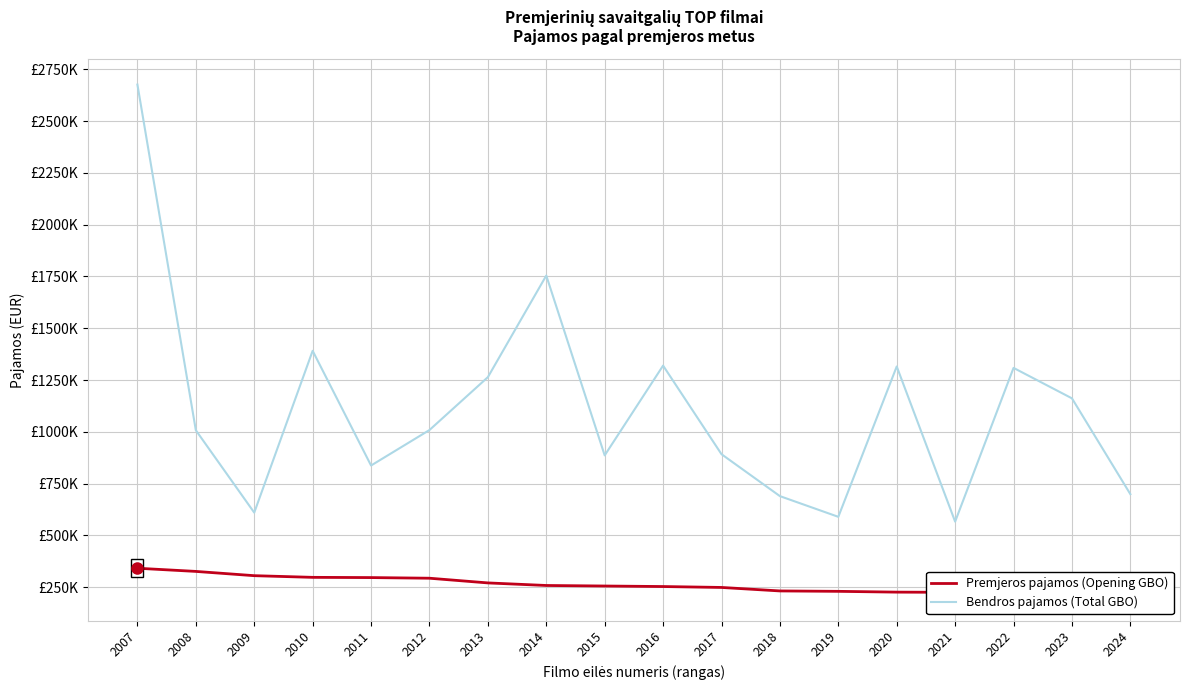

True or false: Premjeros pajamos (Opening GBO) and Bendros pajamos (Total GBO) cross at least once.

False